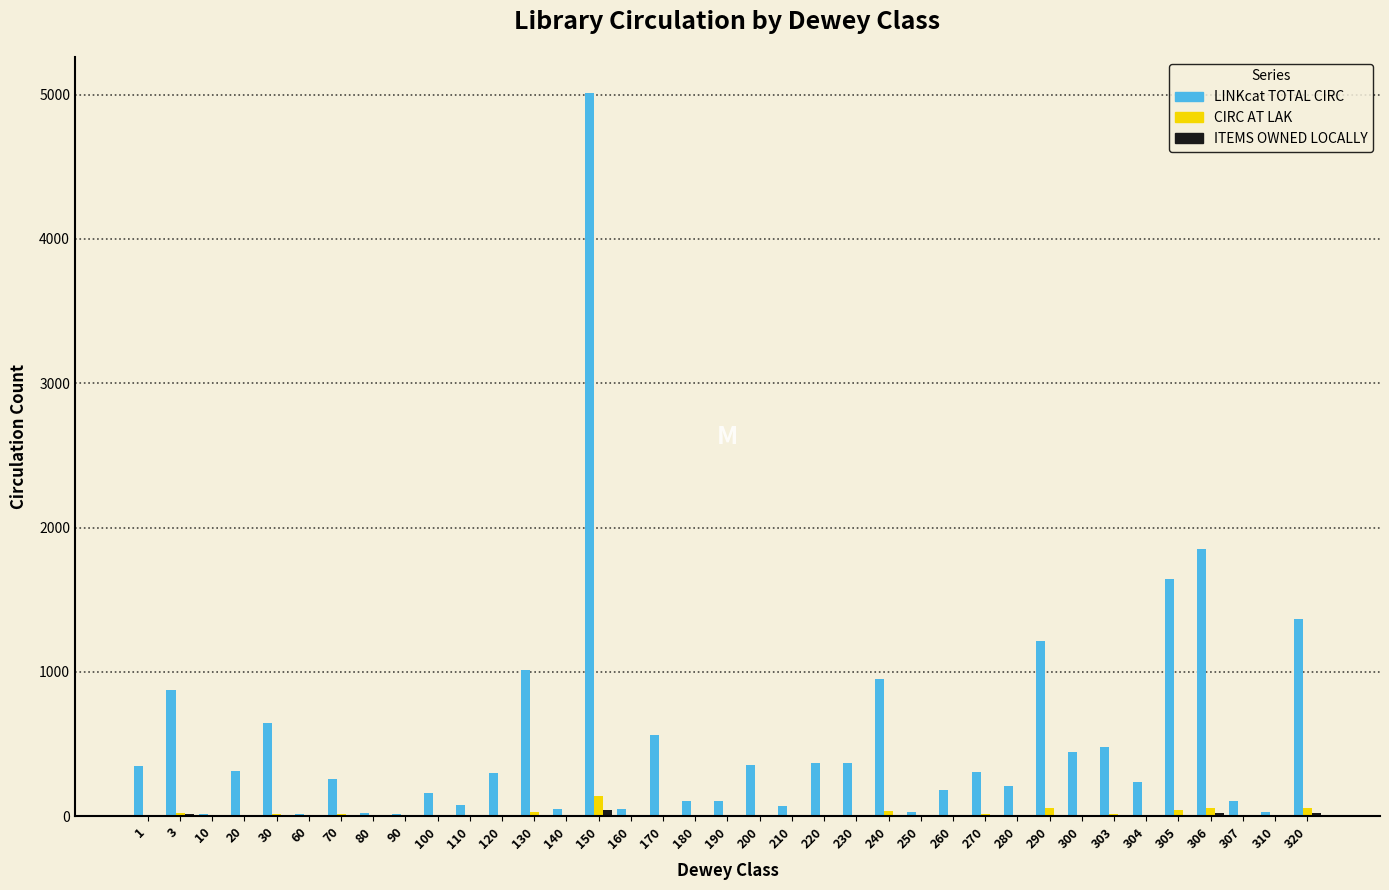

At which label does LINKcat TOTAL CIRC reach its peak?

150